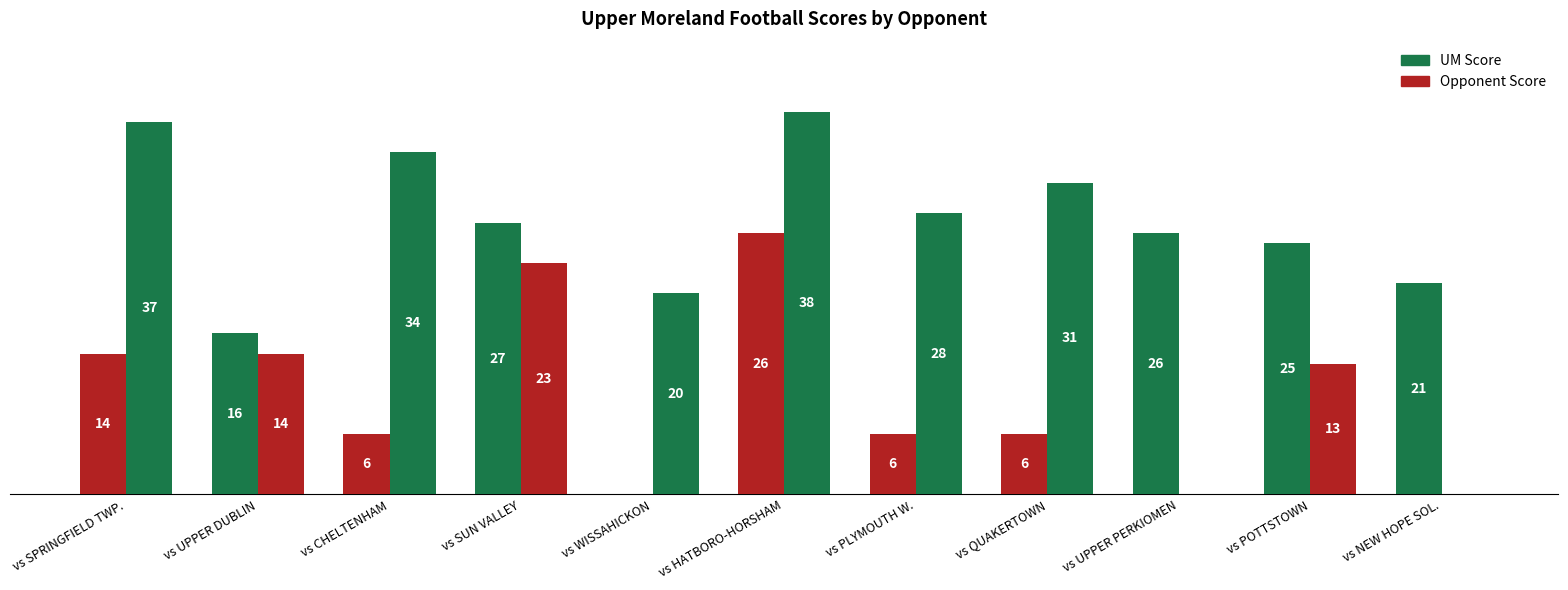

Where does the Opponent Score series first go above 23?

vs SPRINGFIELD TWP.